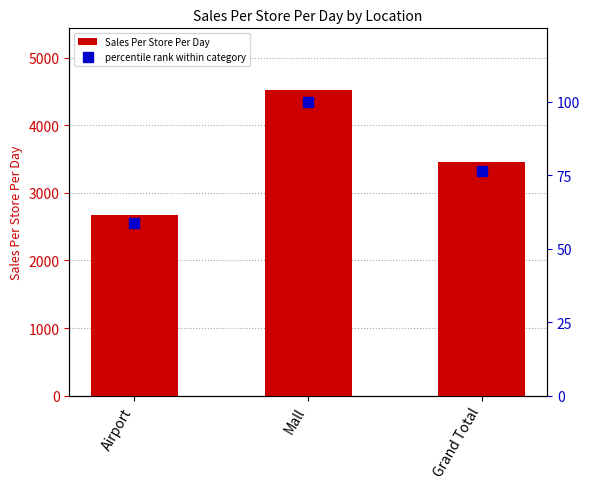

At how many categories does at least one series exceed 2225?

3